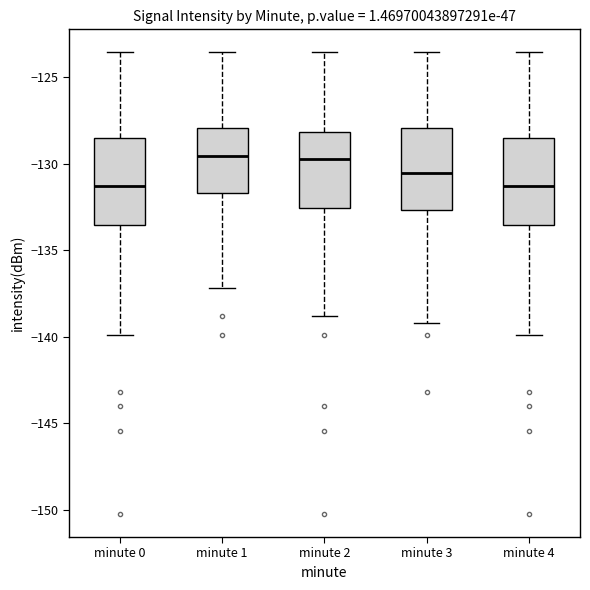

Reading left to right, read every box against the y-axis: the position of its median line, the range the box covers, and the ends of its whiskers. The values are not printed on the chart, so give them approximately, as read against the axis.

minute 0: median -131.5, box -133.5 to -128.5, whiskers -140.0 to -123.5
minute 1: median -129.5, box -131.5 to -128.0, whiskers -137.0 to -123.5
minute 2: median -129.5, box -132.5 to -128.0, whiskers -139.0 to -123.5
minute 3: median -130.5, box -132.5 to -128.0, whiskers -139.0 to -123.5
minute 4: median -131.5, box -133.5 to -128.5, whiskers -140.0 to -123.5